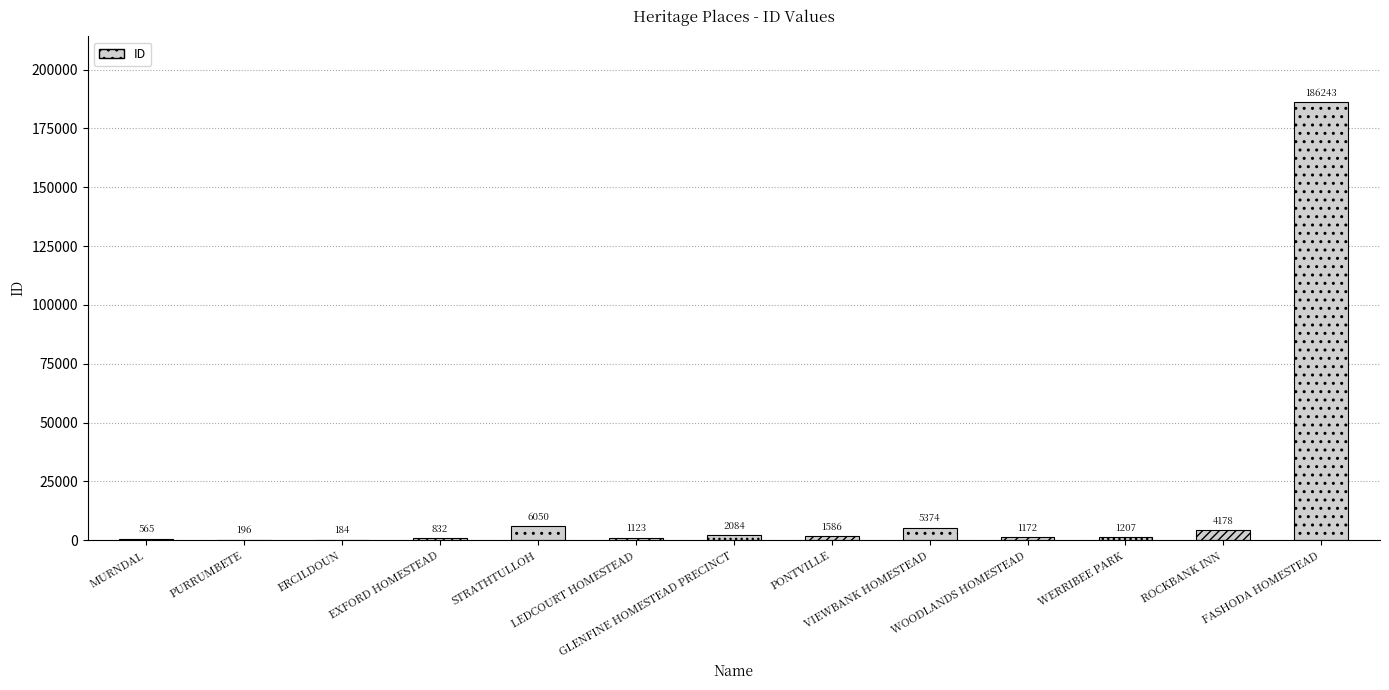

The value at MURNDAL is 565. True or false?

True